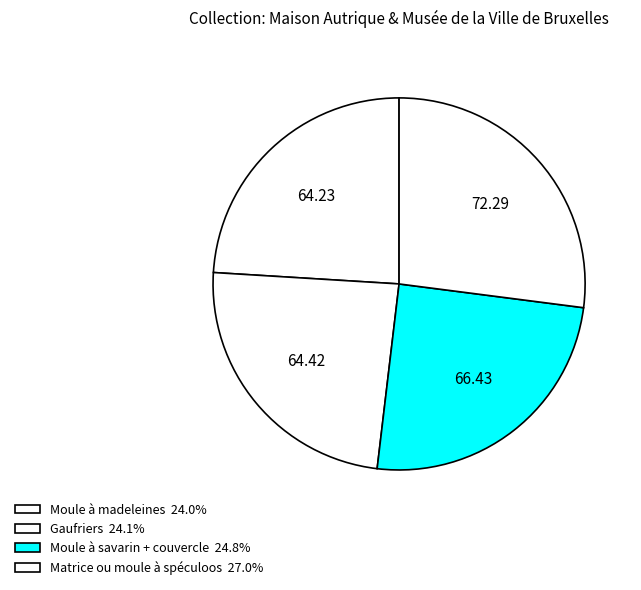

To the nearest percent, what is the difference between the largest and smallest slice percentages?

3%